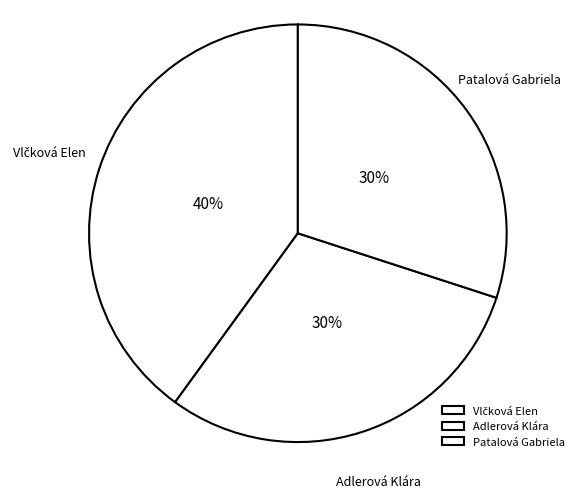

The Adlerová Klára slice represents 24% of the pie. True or false?

False